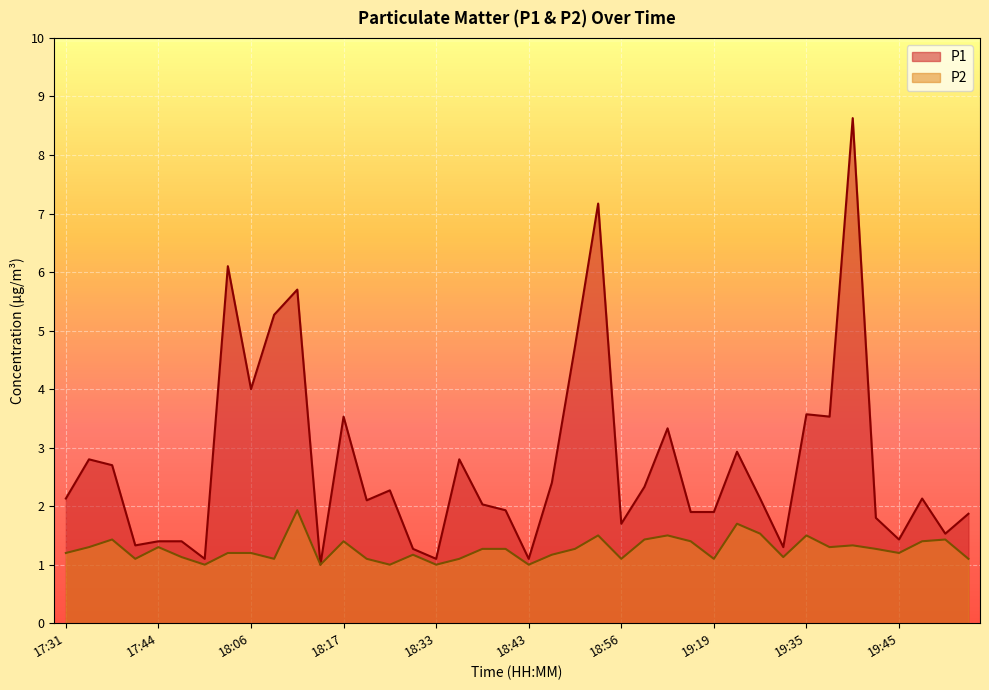

The value of P1 at 18:17 is 5.2. True or false?

False